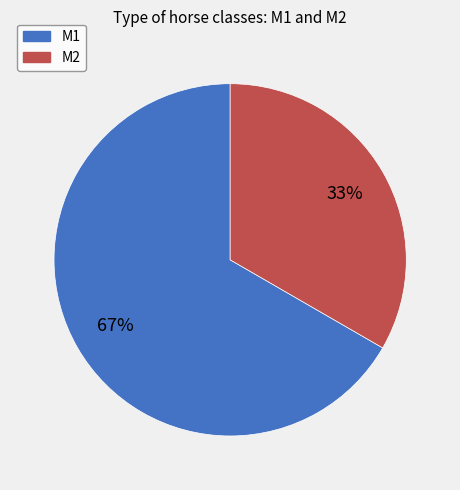

To the nearest percent, what is the combined percentage of M1 and M2?

100%